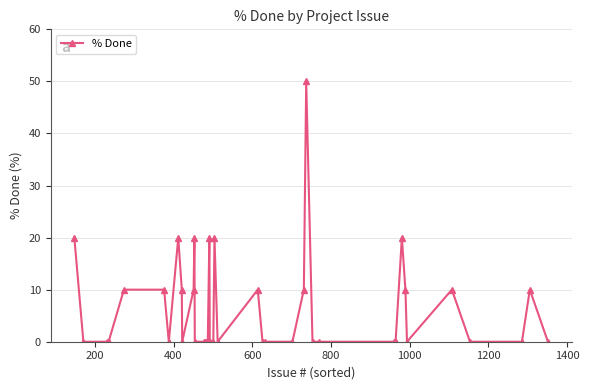

What is the difference between the second highest and second lowest values?

20